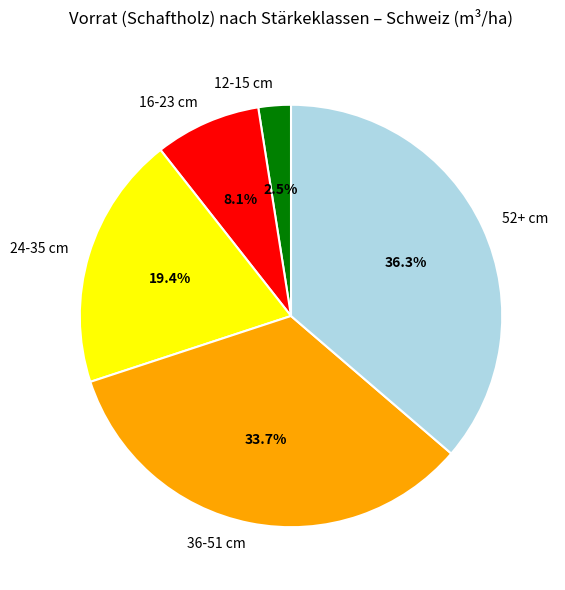

What portion of the pie excludes 52+ cm?

63.7%